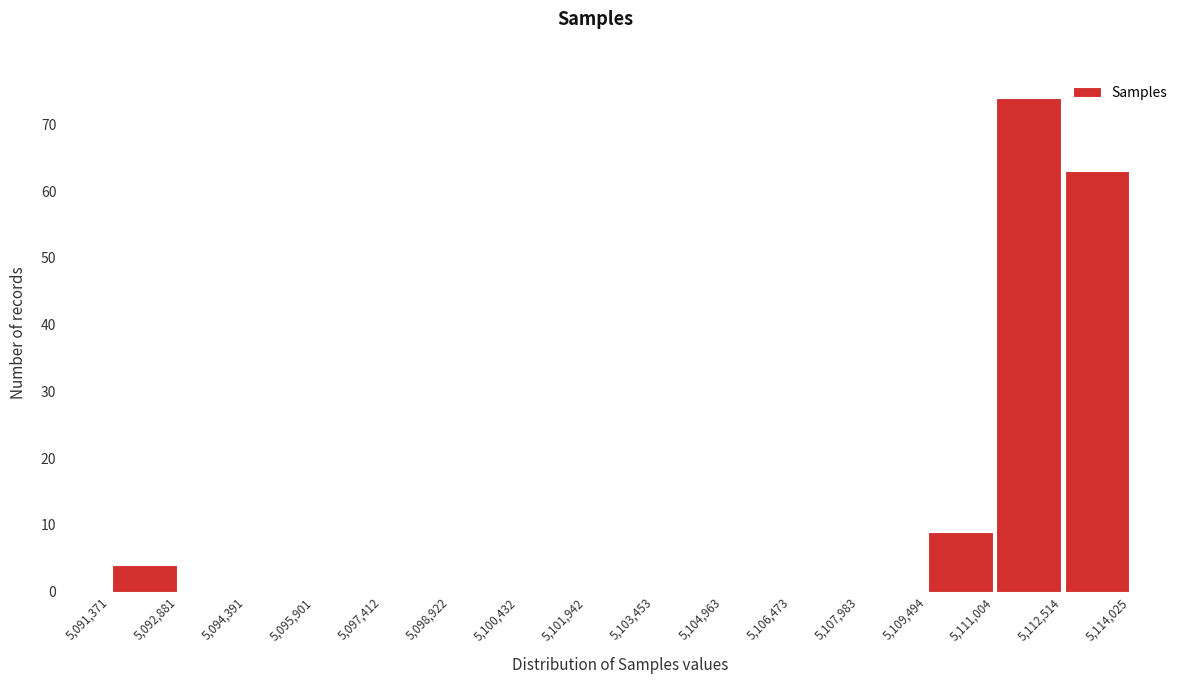

How tall is the bar that spans 5,091,371 to 5,092,881 on the x-axis? The values are not printed on the chart, so give them approximately, as read against the axis.

4